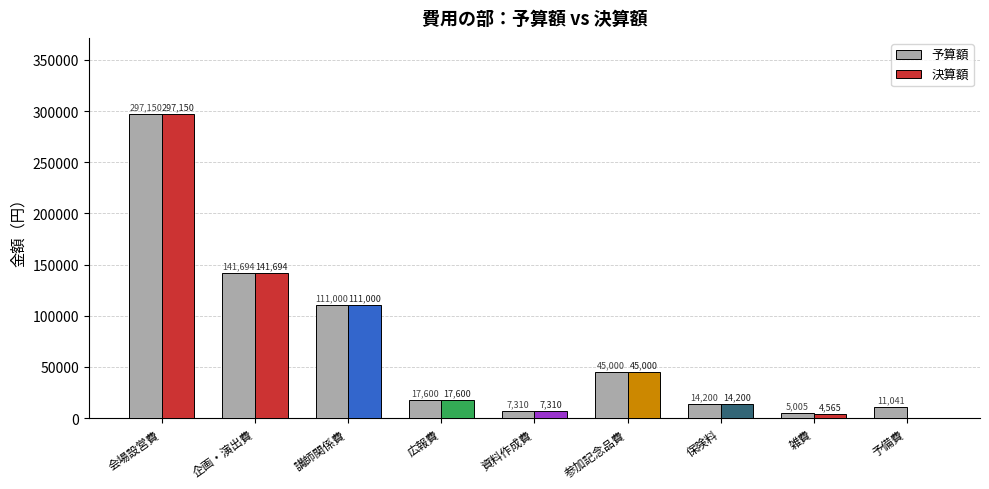

True or false: 予算額 has a value of 20432 at 参加記念品費.

False